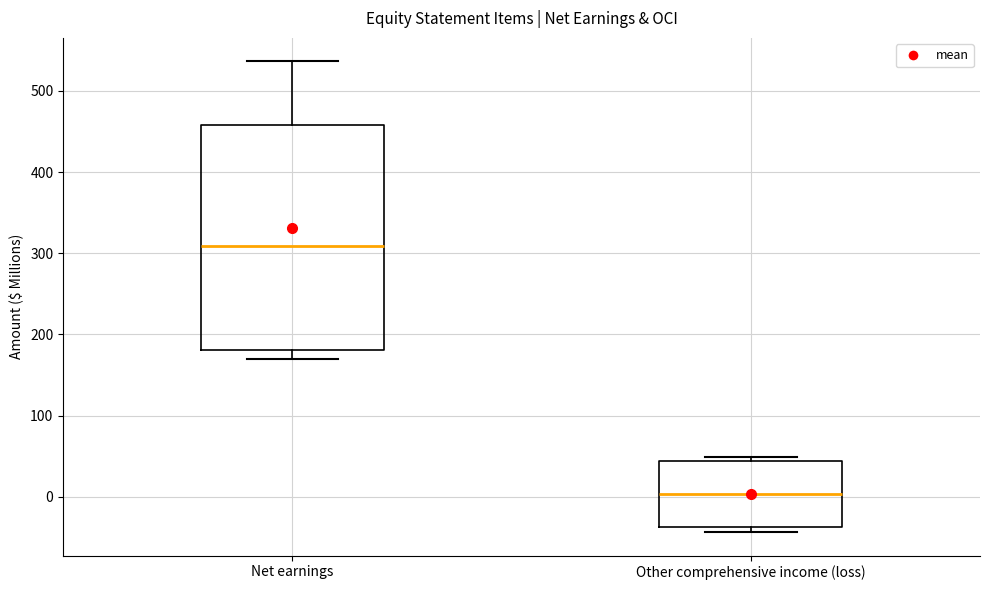

Which box's median line is the lowest?

Other comprehensive income (loss)